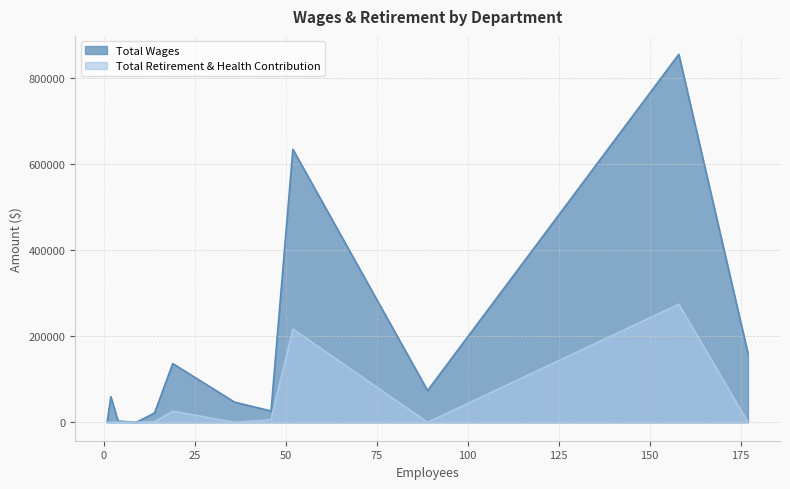

The value of Total Wages at Parking is 47240. True or false?

False